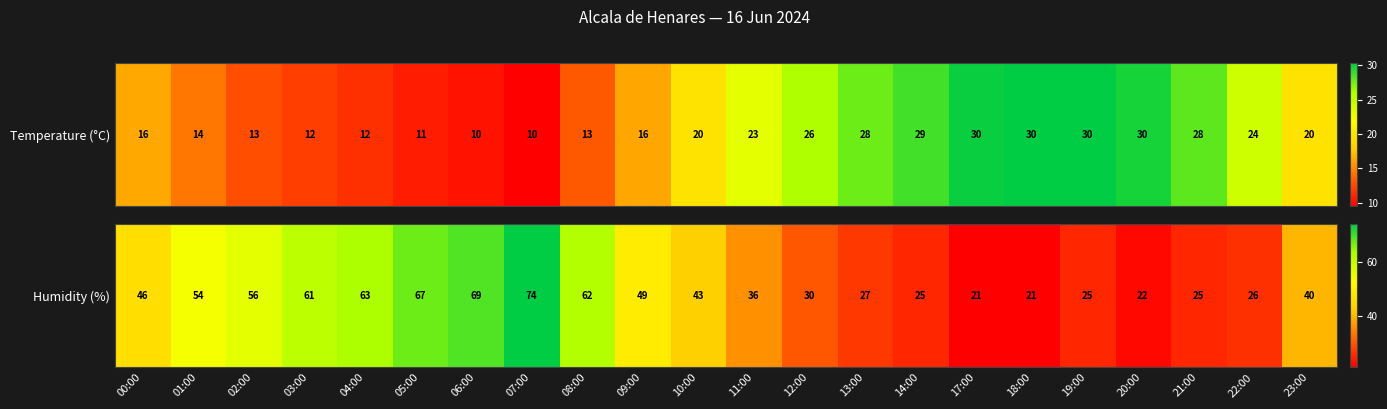

Rank the categories by value from lowest to highest.

17:00, 18:00, 20:00, 14:00, 19:00, 21:00, 22:00, 13:00, 12:00, 11:00, 23:00, 10:00, 00:00, 09:00, 01:00, 02:00, 03:00, 08:00, 04:00, 05:00, 06:00, 07:00